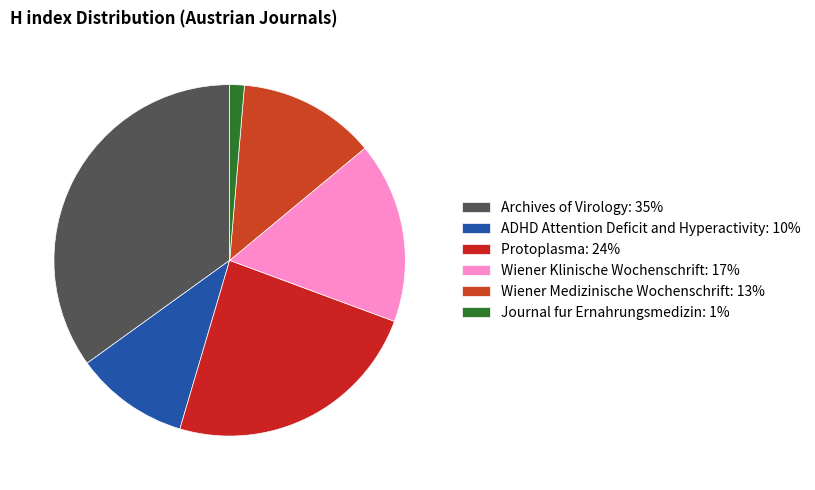

Which slice is the largest?

Archives of Virology